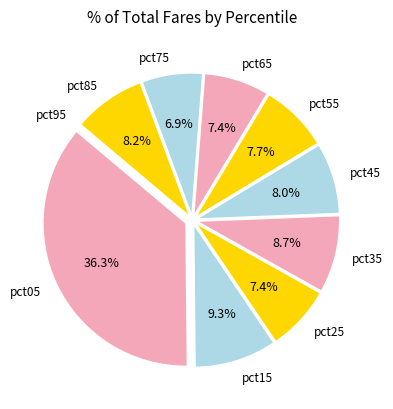

To the nearest percent, what is the difference between the largest and smallest slice percentages?

36%